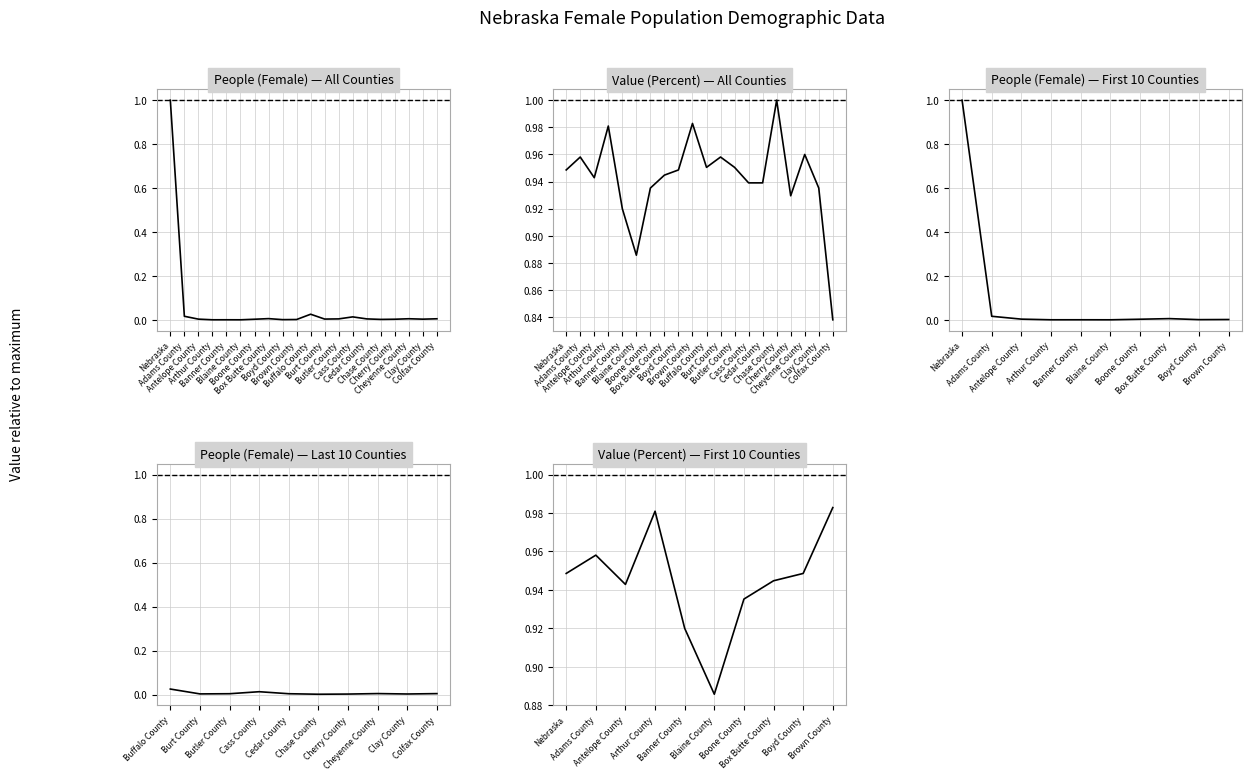

At how many categories does at least one series exceed 0?

10